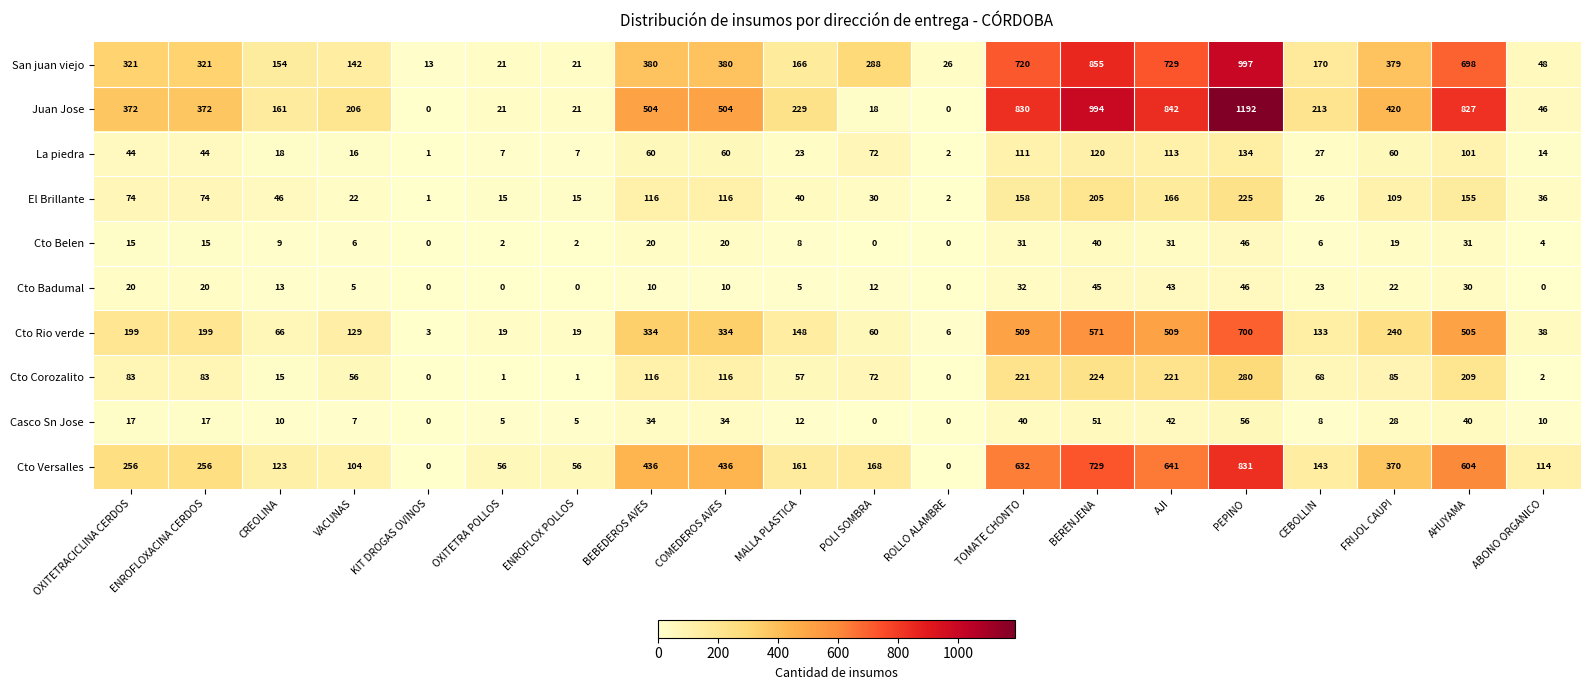

Rank the series at ENROFLOXACINA CERDOS from highest to lowest value.

Juan Jose, San juan viejo, Cto Versalles, Cto Rio verde, Cto Corozalito, El Brillante, La piedra, Cto Badumal, Casco Sn Jose, Cto Belen